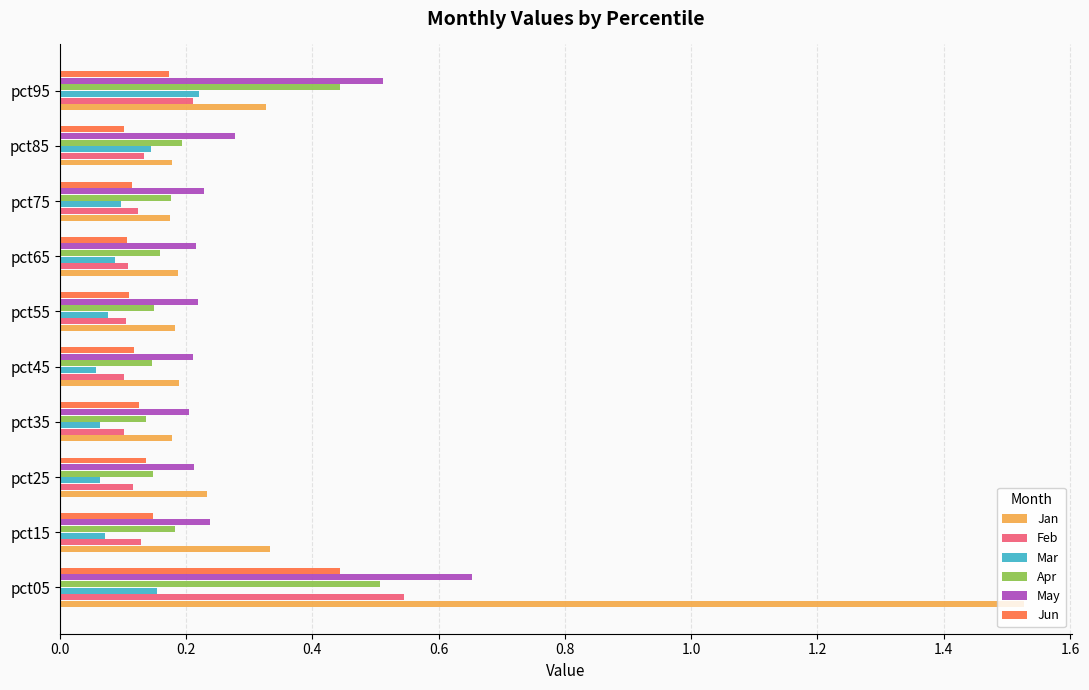

How many Feb values are between 0 and 1?

10